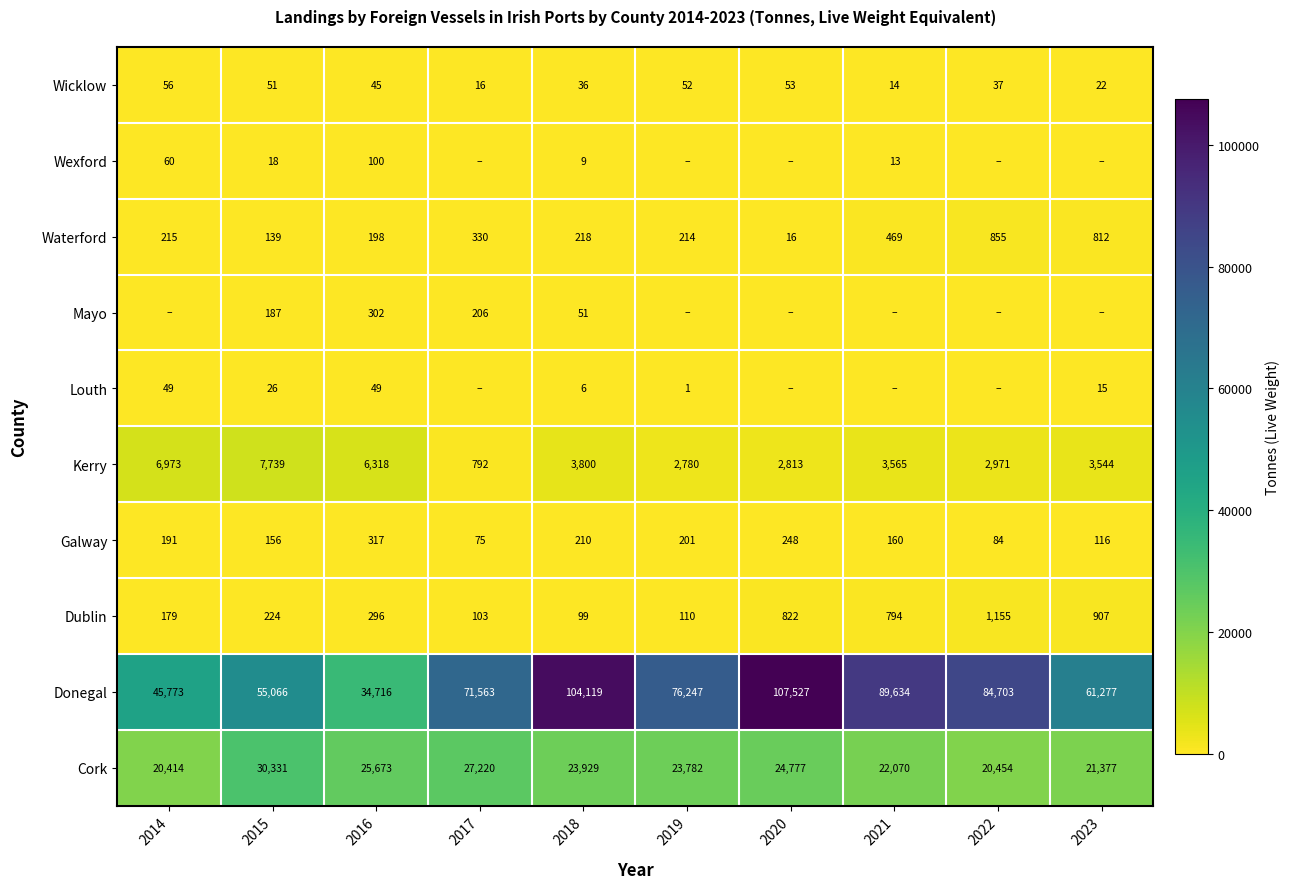

Is it true that Galway equals 248 at 2020?

True